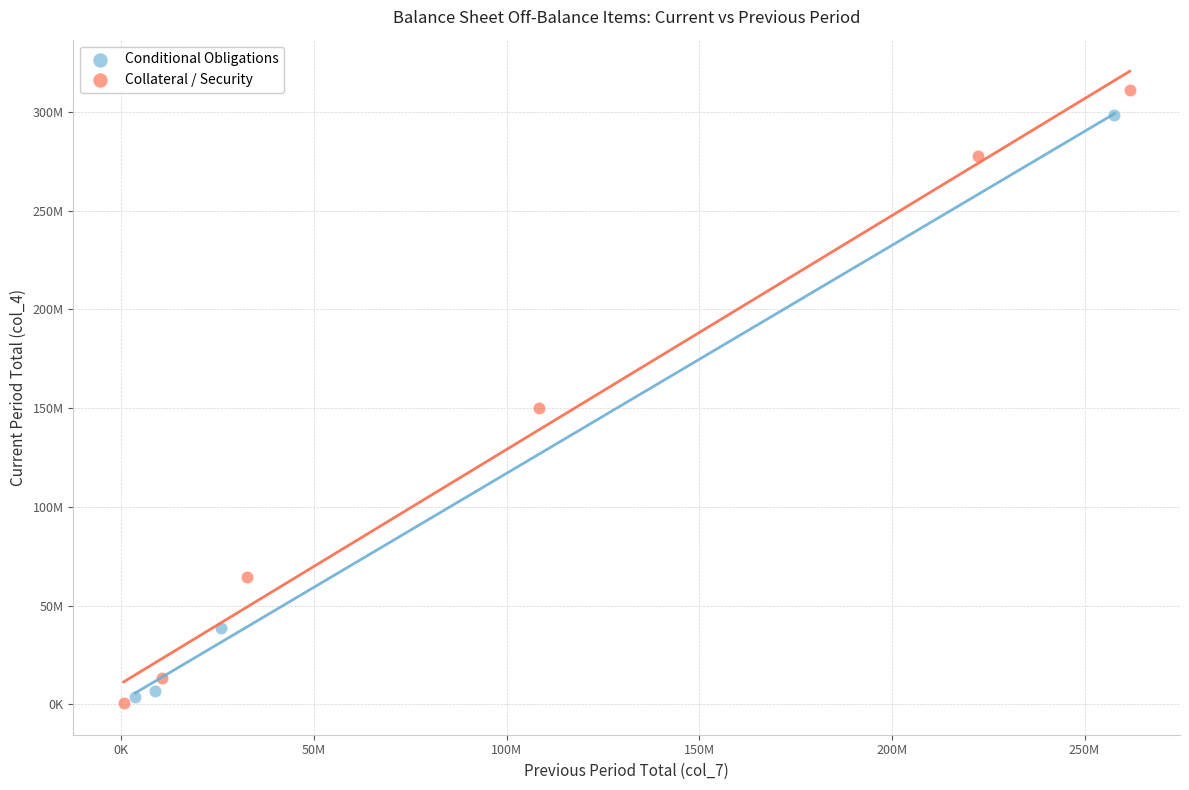

What are all the series names shown in the legend?

Conditional Obligations, Collateral / Security